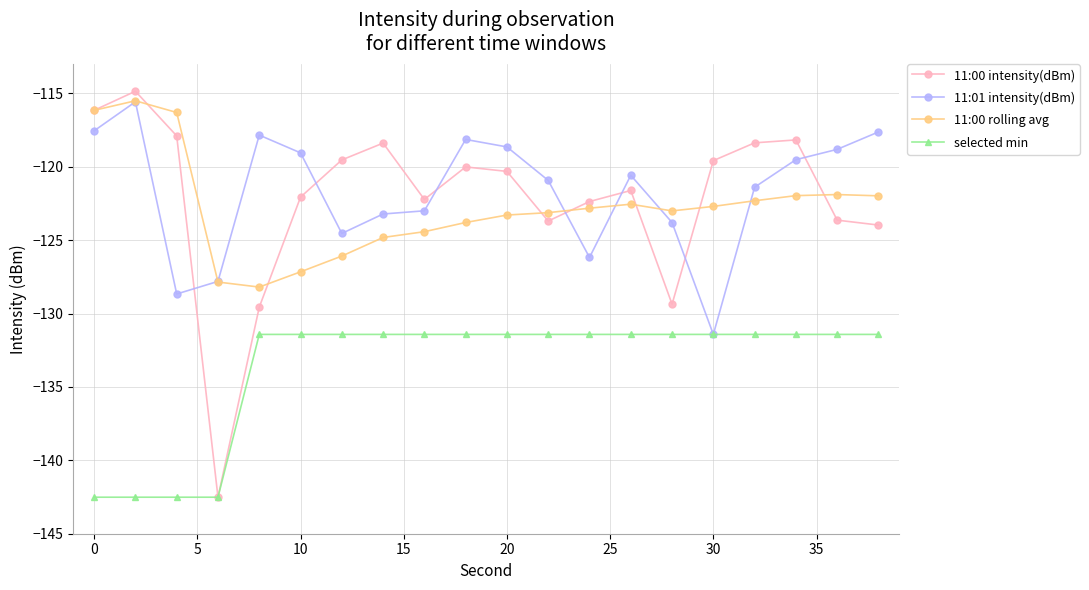

Does the chart have visible grid lines?

Yes